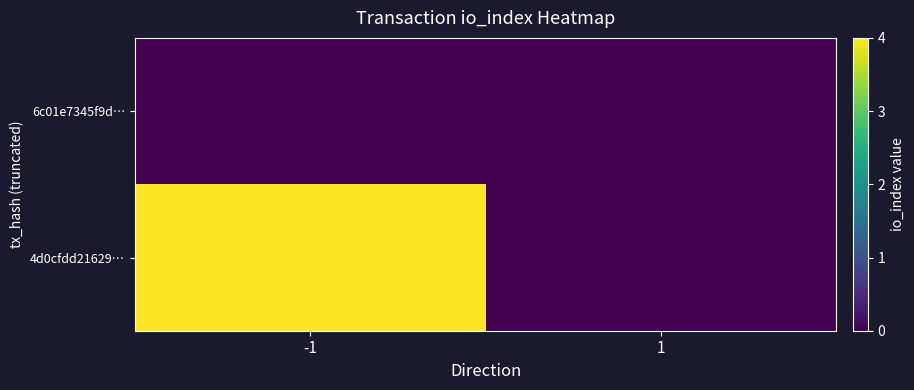

List the series in order of their peak value, highest first.

4d0cfdd21629…, 6c01e7345f9d…